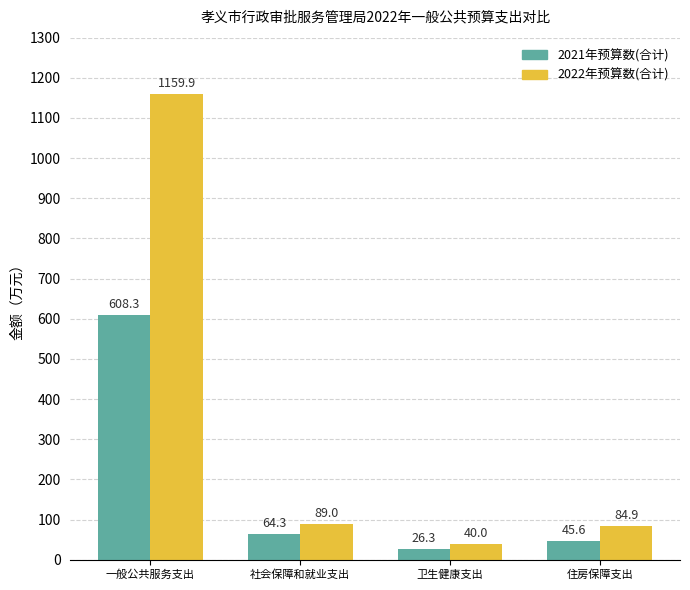

At how many categories does at least one series exceed 368?

1